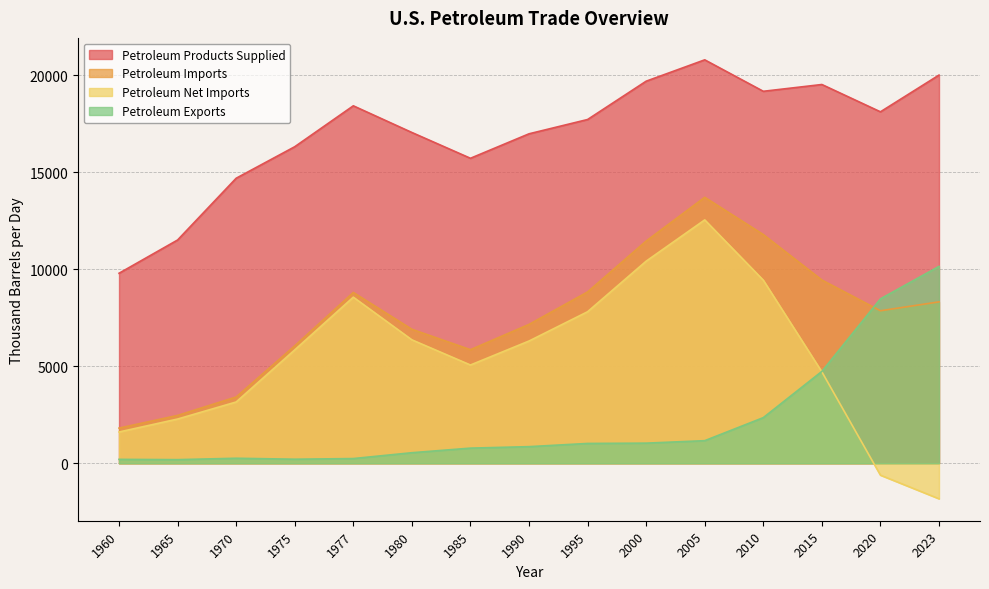

What is the value of the Petroleum Imports point at the 5th from the left?

8807.2